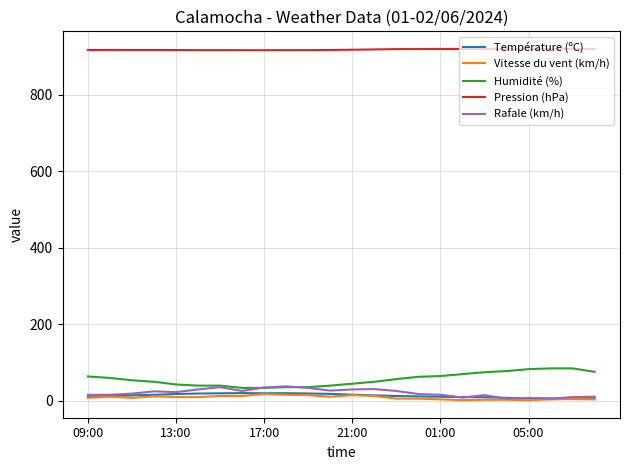

Which series has the largest total across all categories?

Pression (hPa)